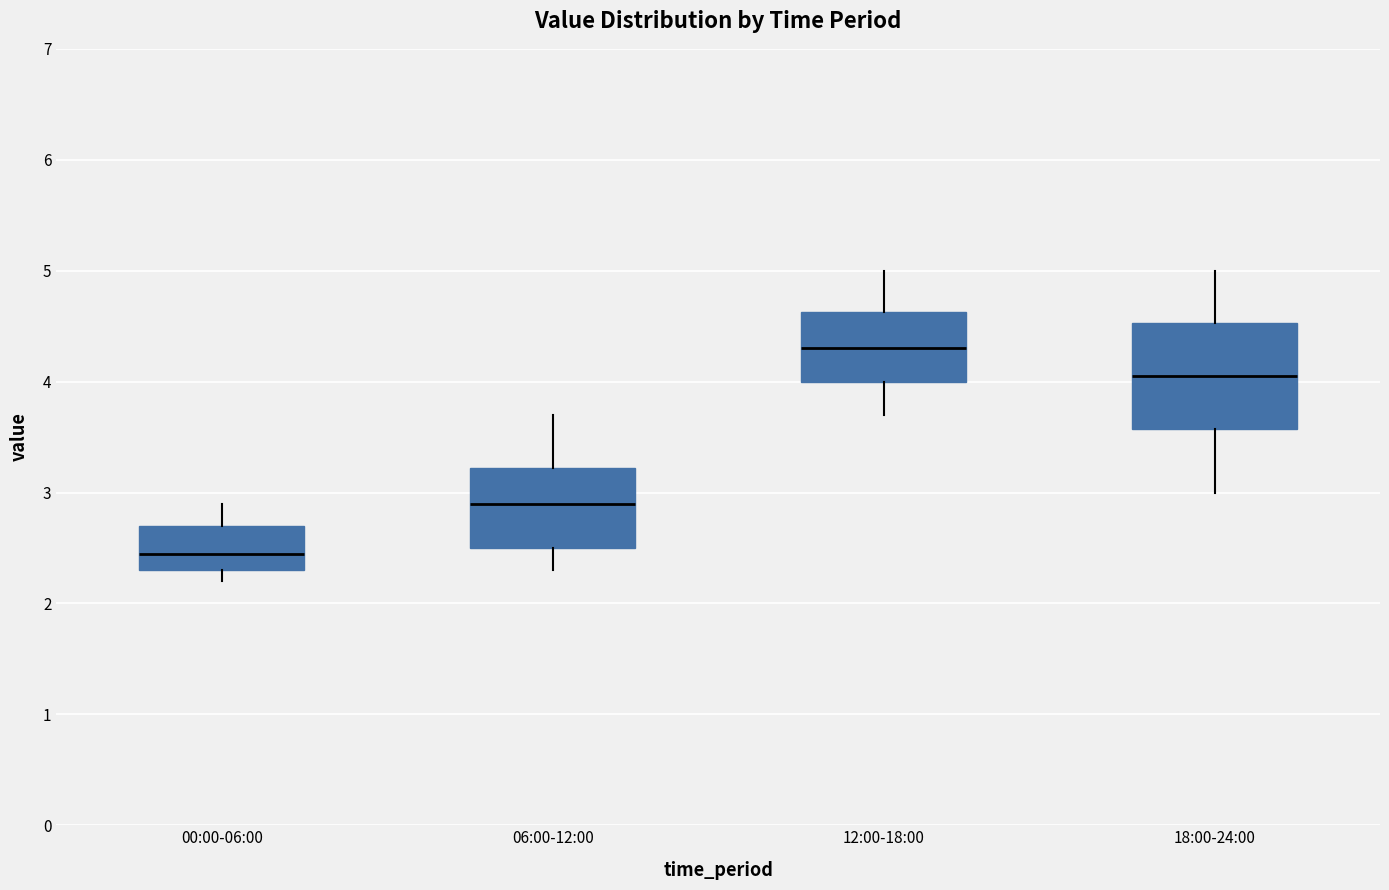

Reading left to right, read every box against the y-axis: the position of its median line, the range the box covers, and the ends of its whiskers. The values are not printed on the chart, so give them approximately, as read against the axis.

00:00-06:00: median 2.5, box 2.3 to 2.7, whiskers 2.2 to 2.9
06:00-12:00: median 2.9, box 2.5 to 3.2, whiskers 2.3 to 3.7
12:00-18:00: median 4.3, box 4.0 to 4.6, whiskers 3.7 to 5.0
18:00-24:00: median 4.1, box 3.6 to 4.5, whiskers 3.0 to 5.0